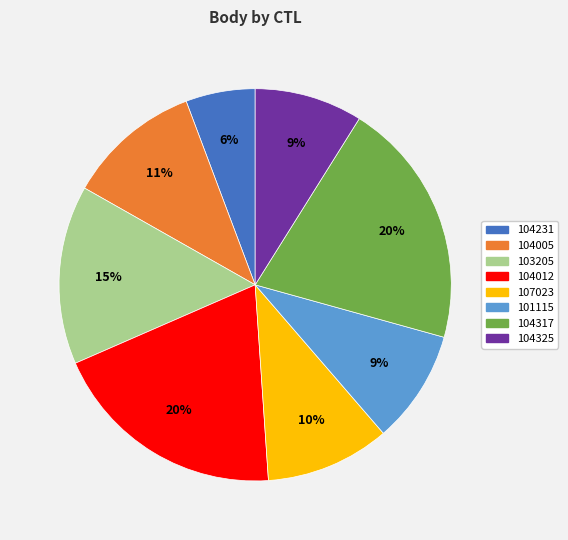

Between 104012 and 103205, which is larger?

104012